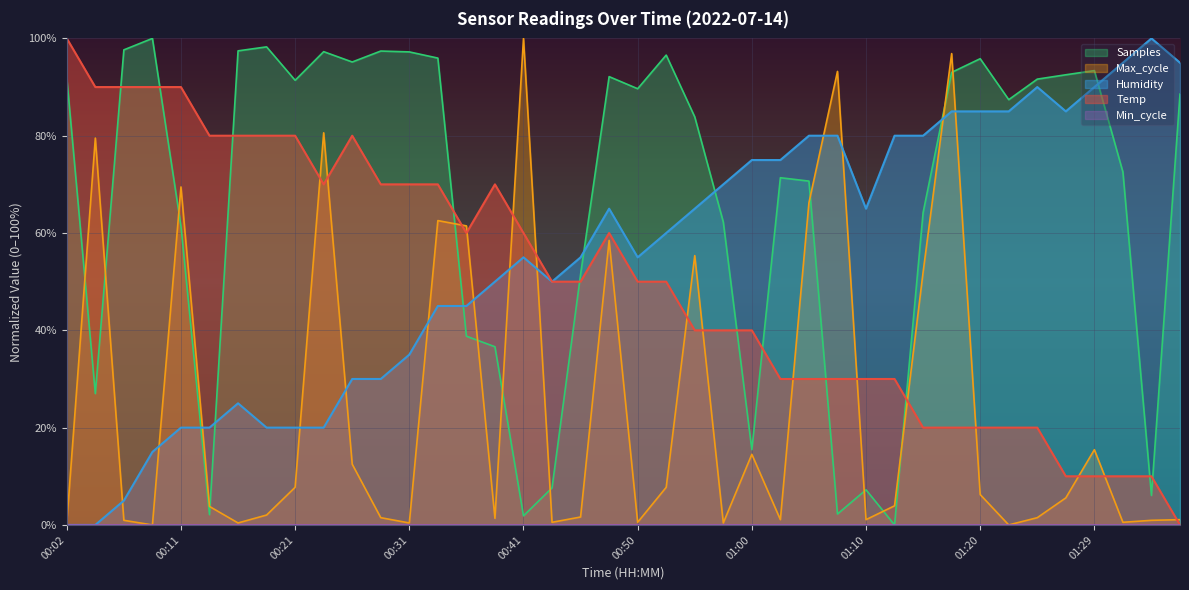

What is the sum of all Temp values?

2000.0